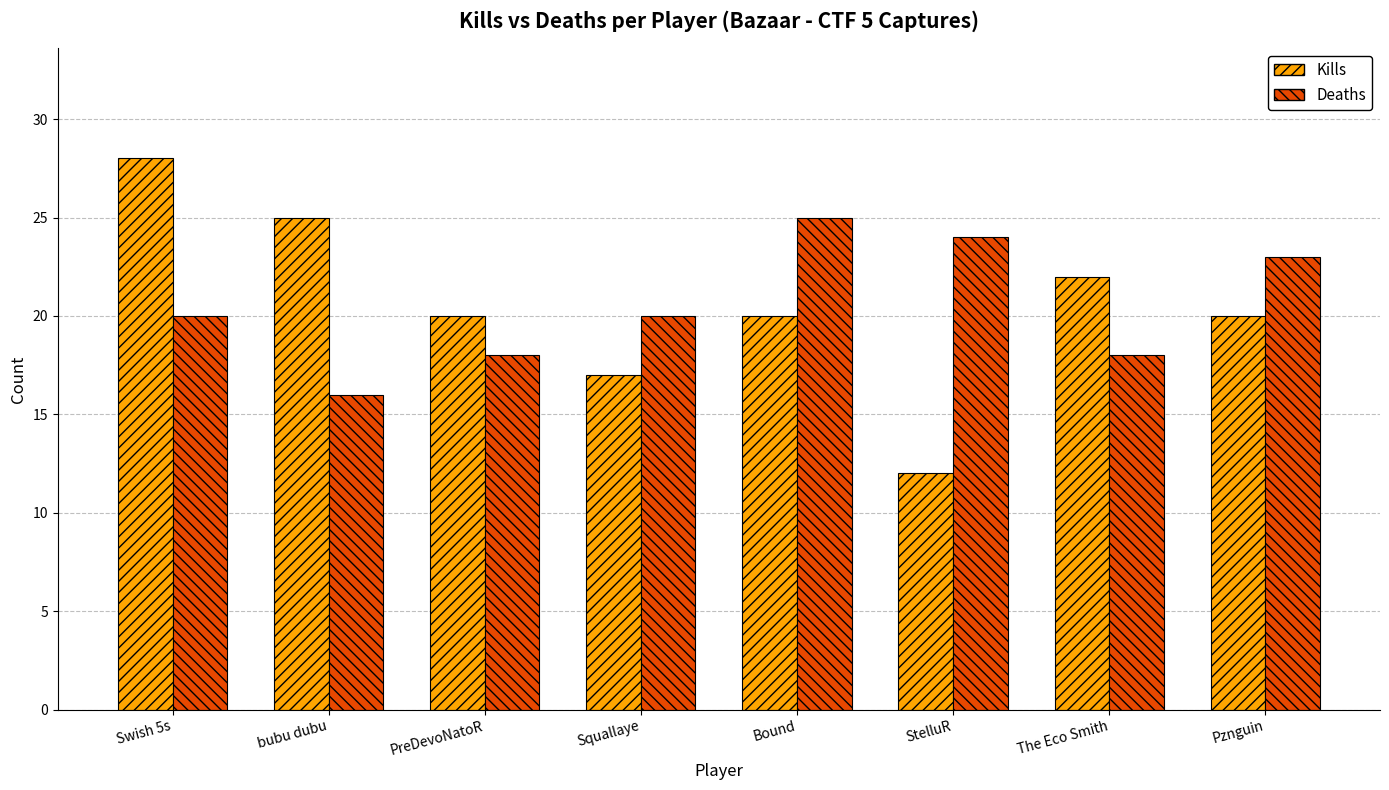

Rank the series by their maximum value, from highest to lowest.

Kills, Deaths